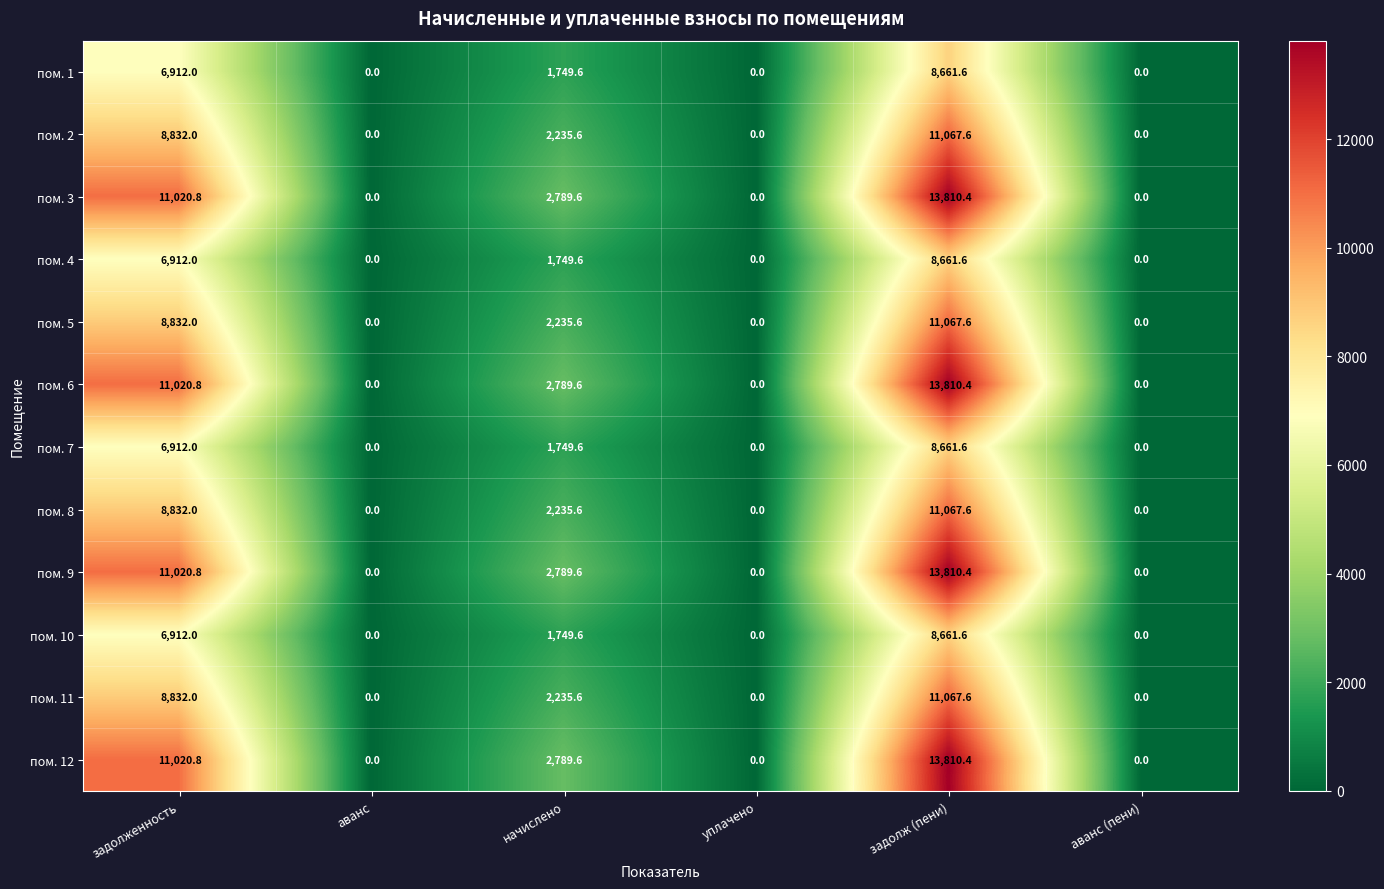

What is the difference between the highest and lowest values at начислено?

1040.0